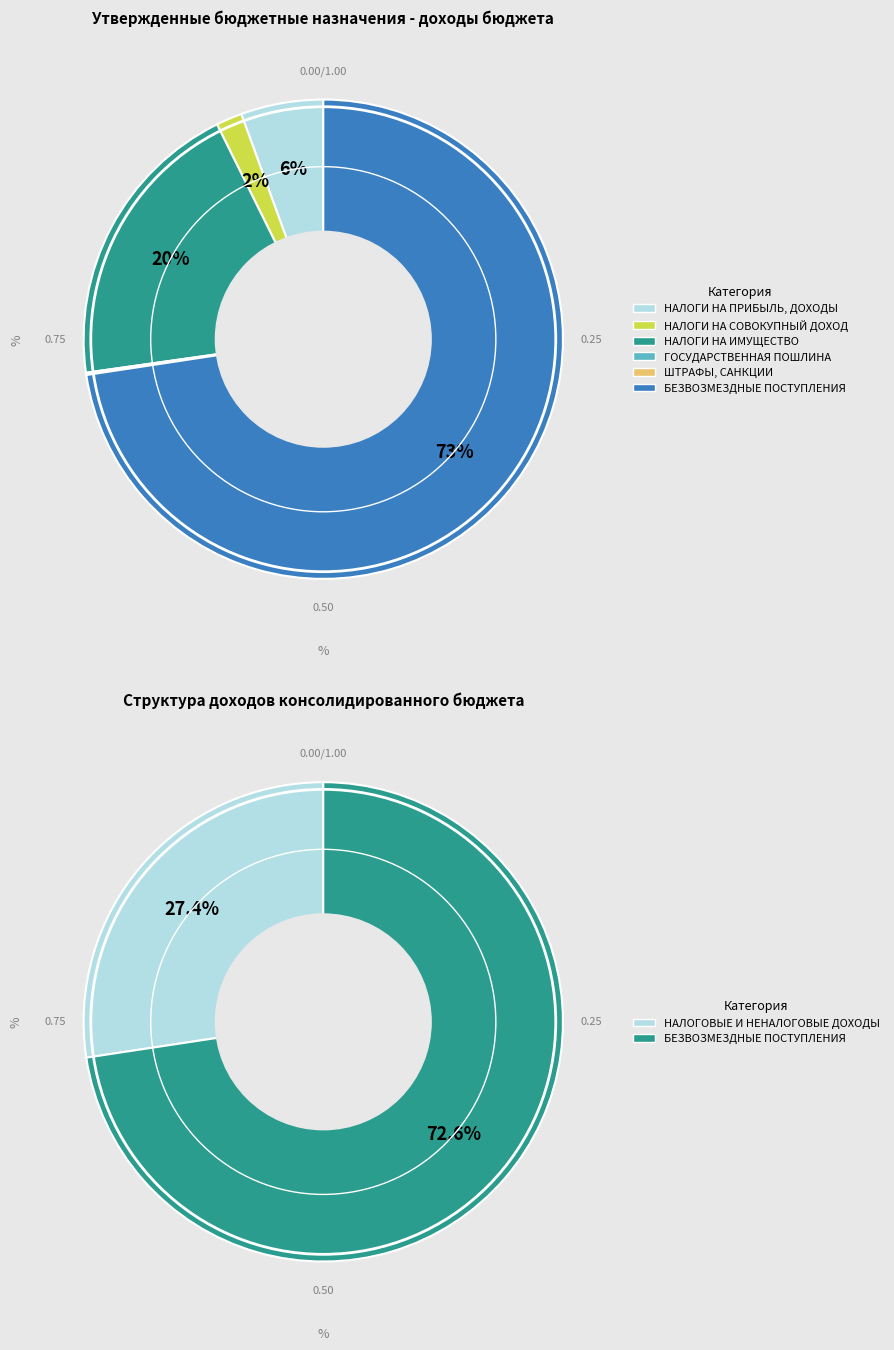

To the nearest percent, what portion does НАЛОГОВЫЕ И НЕНАЛОГОВЫЕ ДОХОДЫ represent?

27%